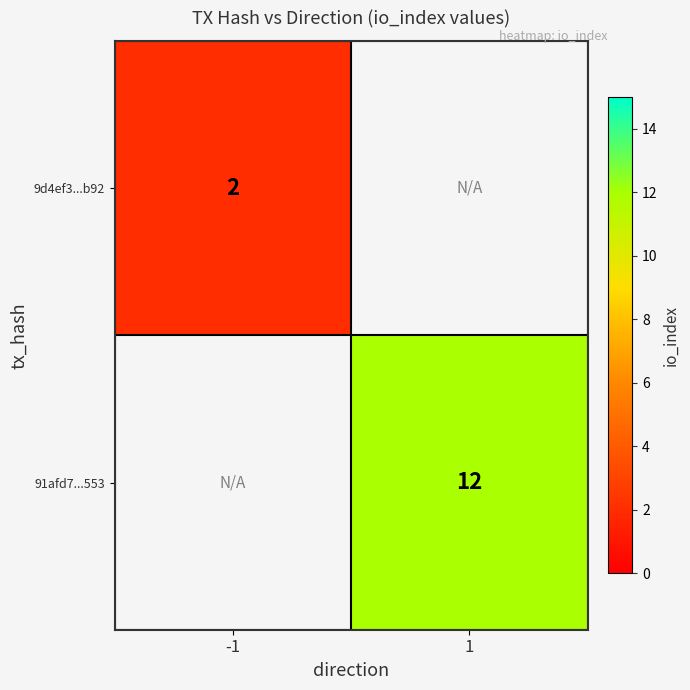

True or false: 9d4ef3...b92 has a value of 3 at -1.

False